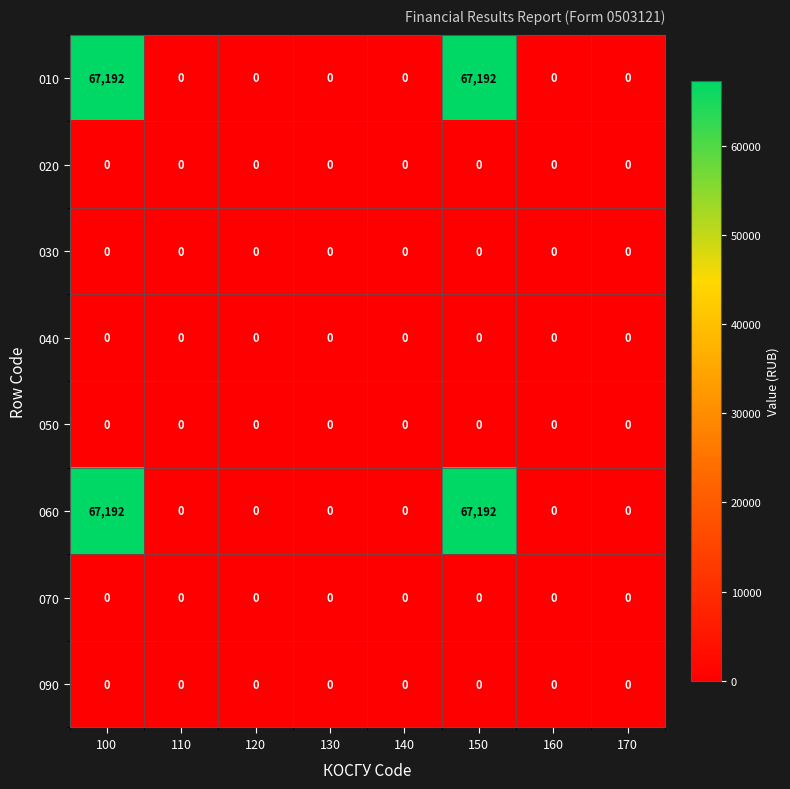

The value of 010 at 140 is 38212. True or false?

False